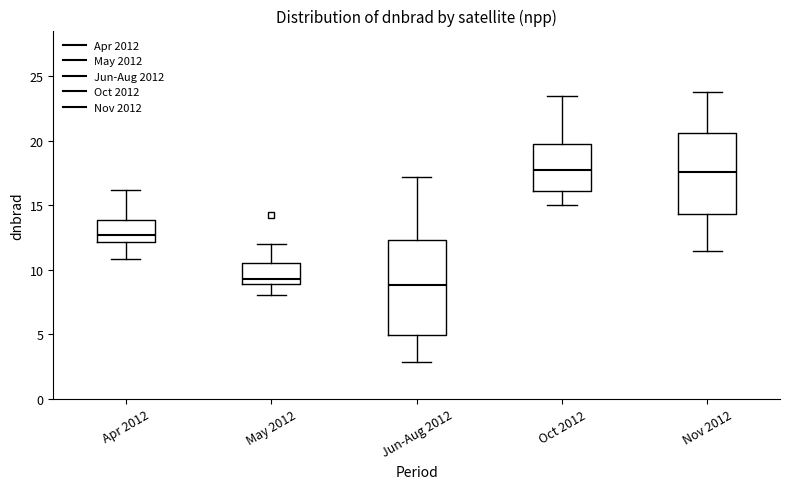

Where is the upper edge of the box for Nov 2012 on the y-axis? The values are not printed on the chart, so give them approximately, as read against the axis.

20.5